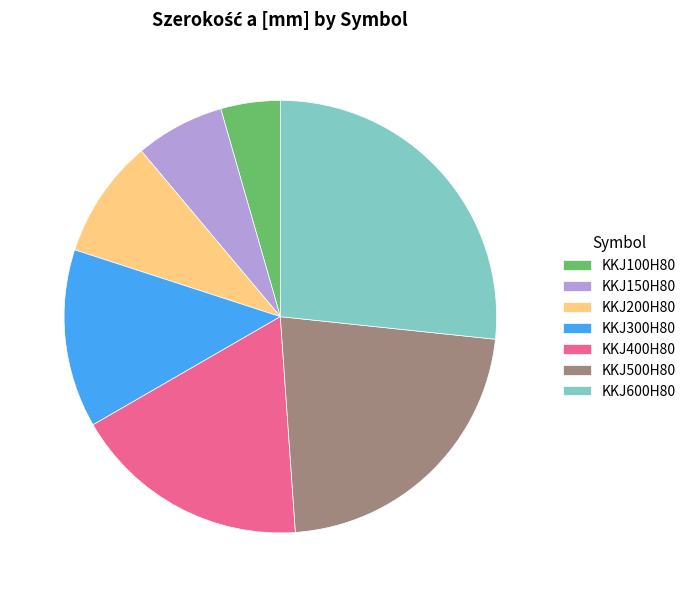

Rank the categories by value from highest to lowest.

KKJ600H80, KKJ500H80, KKJ400H80, KKJ300H80, KKJ200H80, KKJ150H80, KKJ100H80